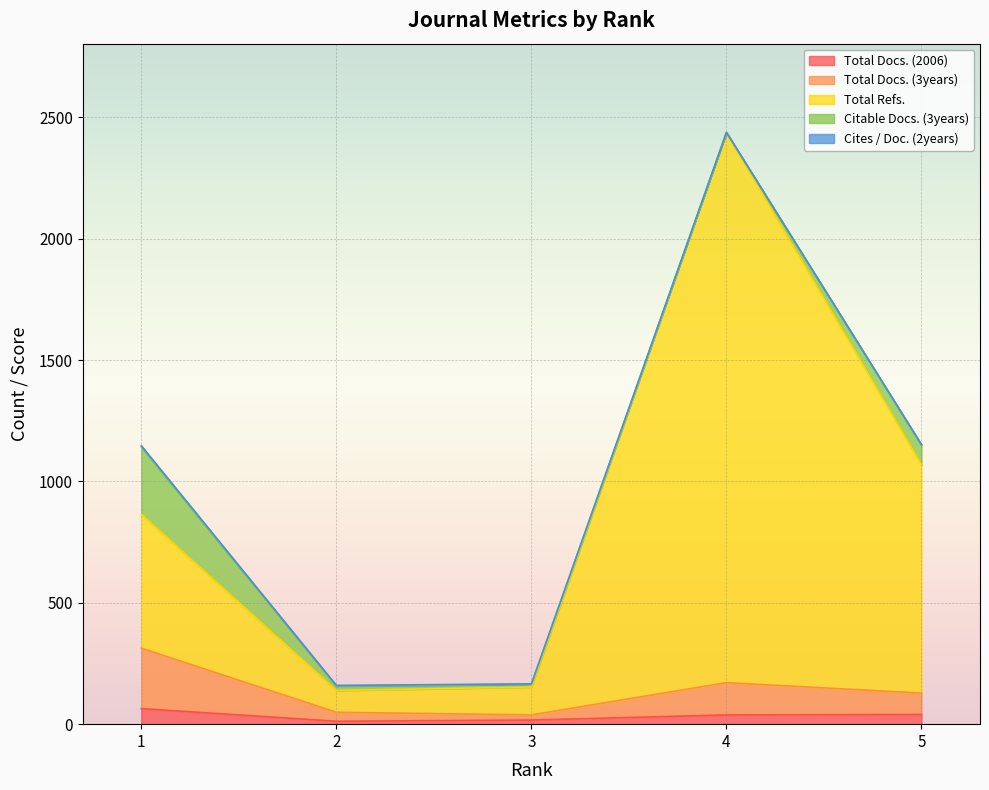

At which category is the sum across all series the highest?

4